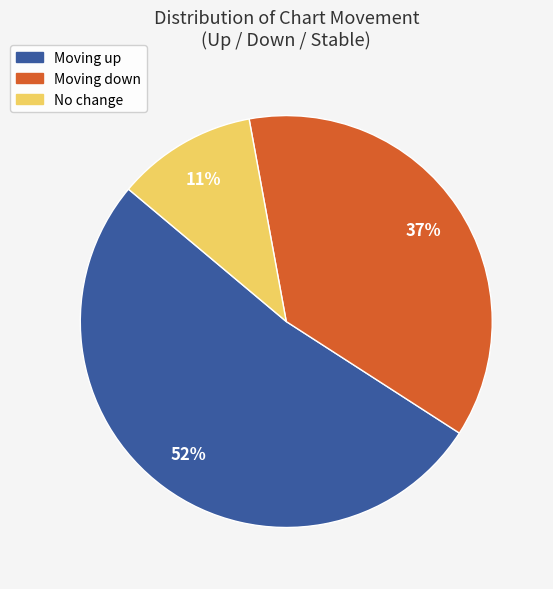

To the nearest percent, what is the difference between the largest and smallest slice percentages?

41%